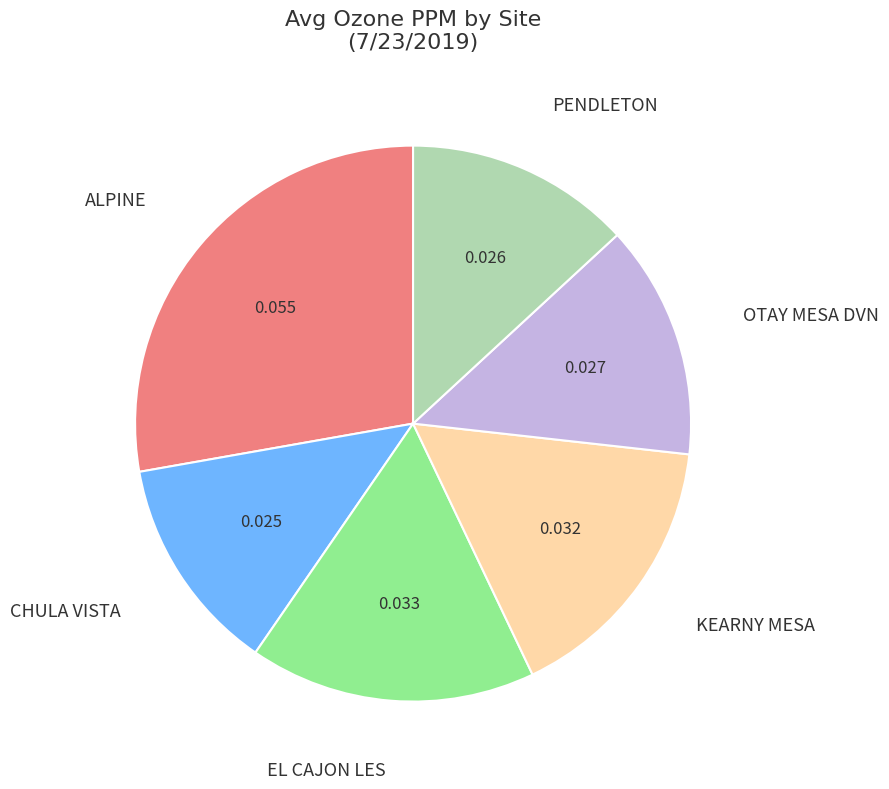

Is there any slice that represents more than half of the pie?

No